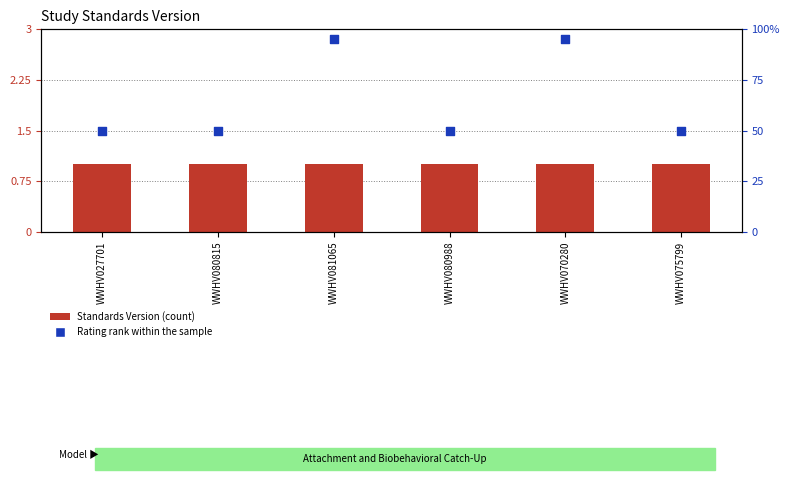

At which category is the sum across all series the highest?

WWHV081065